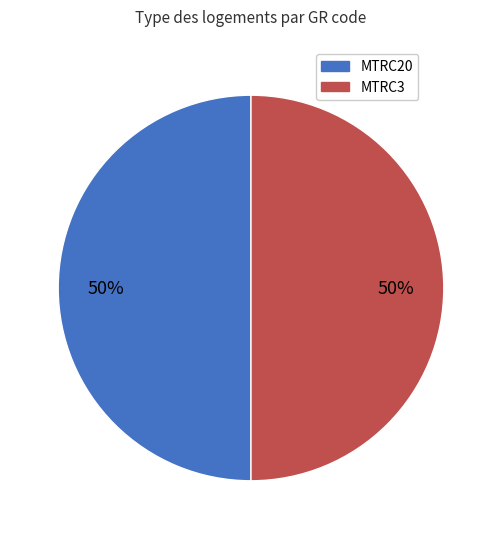

Approximately how many times larger is the value at MTRC20 compared to MTRC3?

1.0